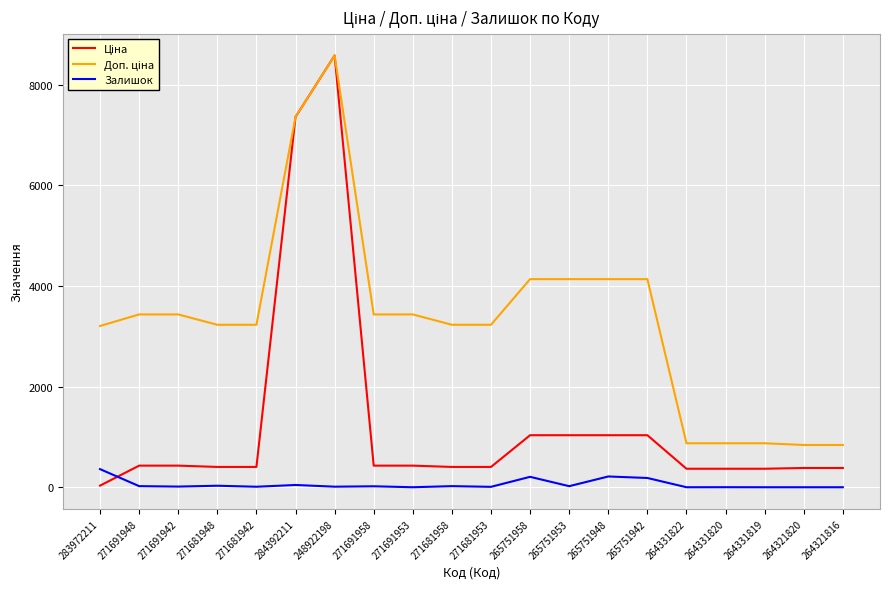

True or false: Залишок has a value of 360.0 at 283972211.

True